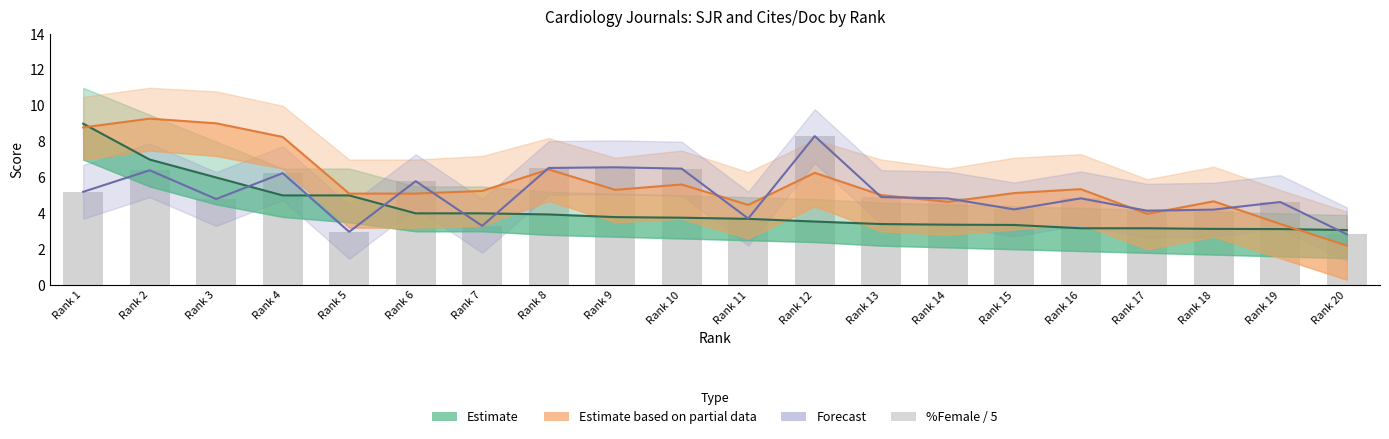

What is the difference between the maximum and minimum values in the Cites/Doc (Partial Estimate) series?

7.1